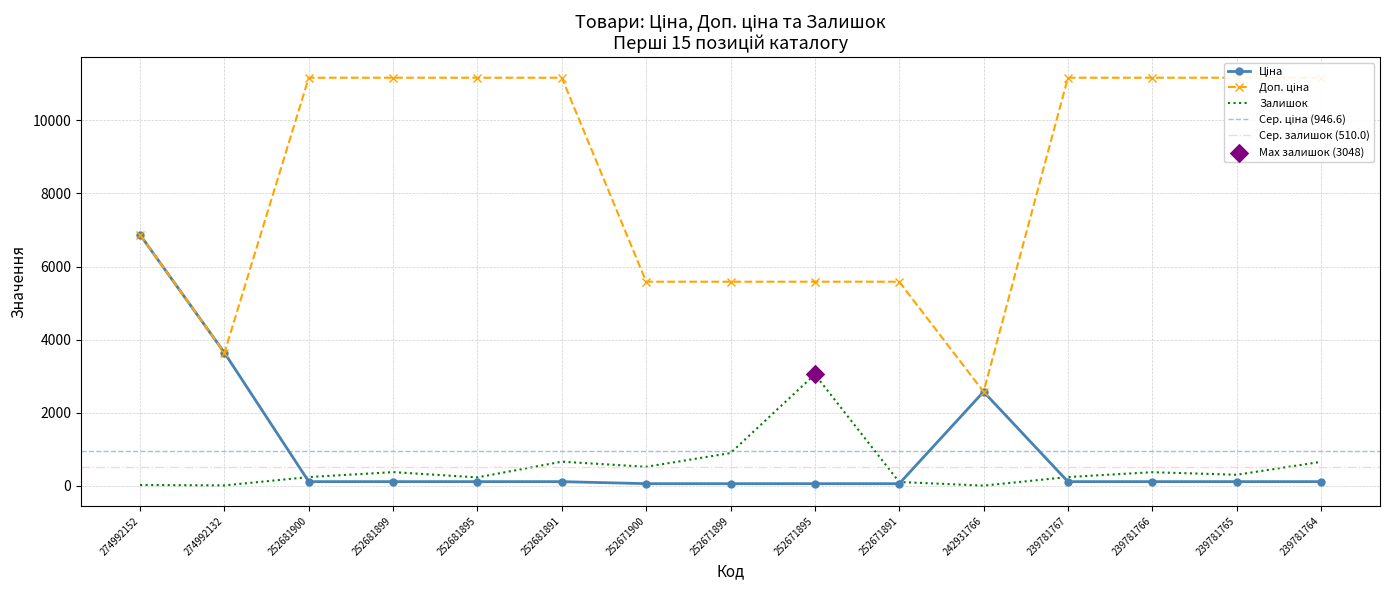

At which category is the sum across all series the highest?

274992152